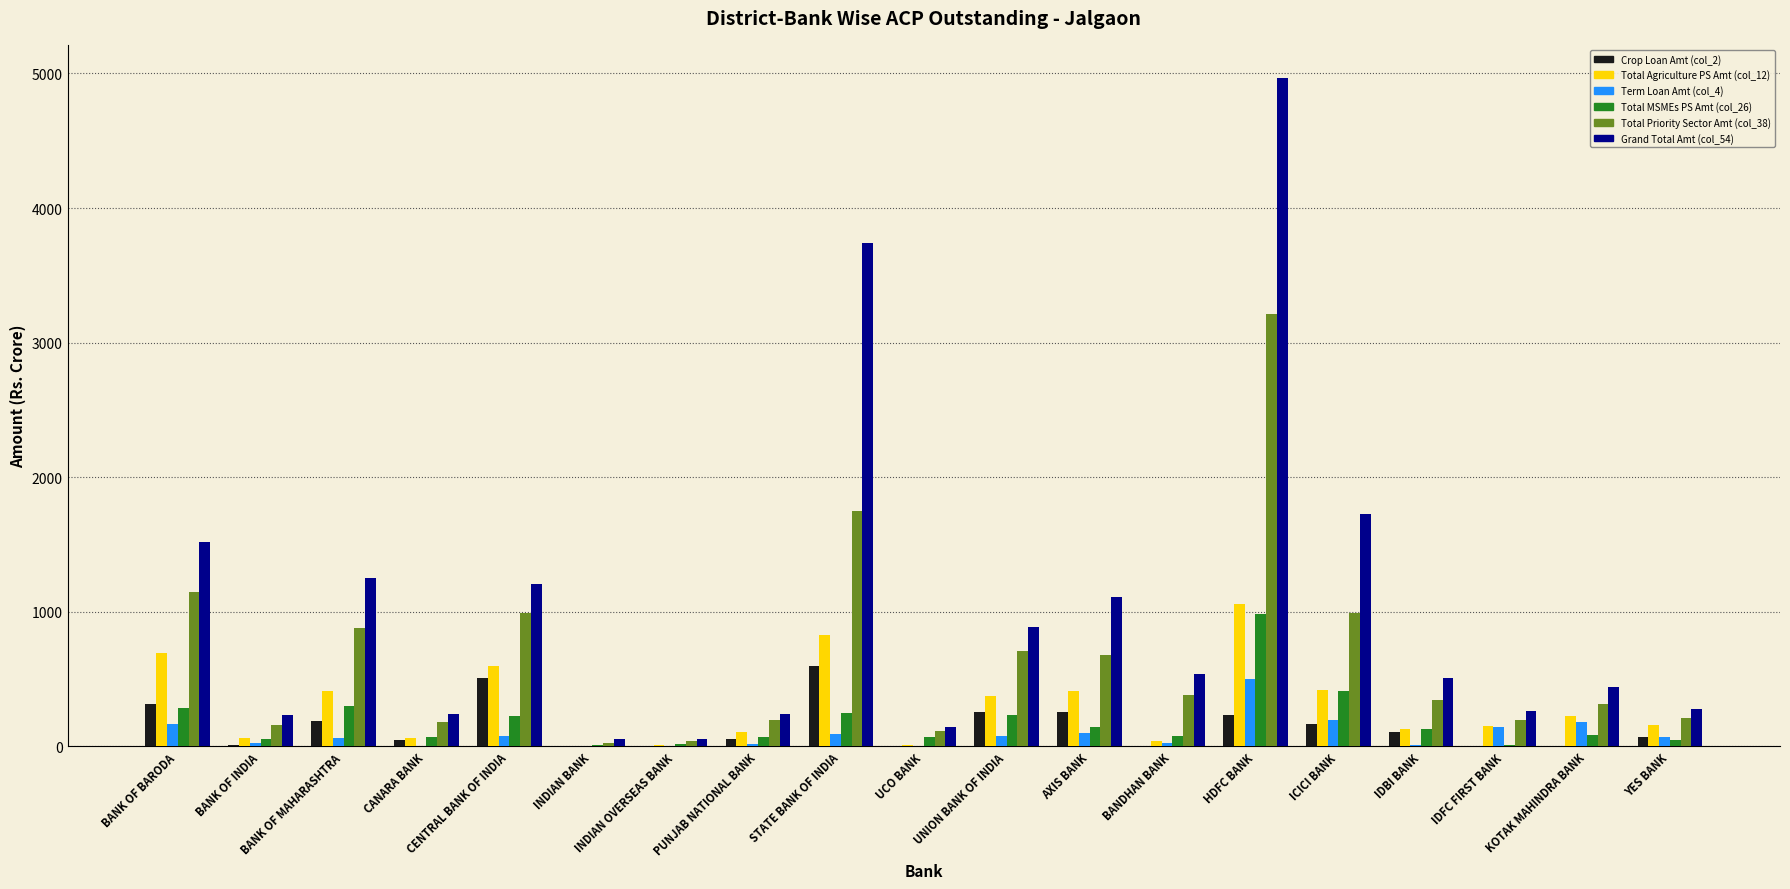

What are all the series names shown in the legend?

Crop Loan Amt (col_2), Total Agriculture PS Amt (col_12), Term Loan Amt (col_4), Total MSMEs PS Amt (col_26), Total Priority Sector Amt (col_38), Grand Total Amt (col_54)